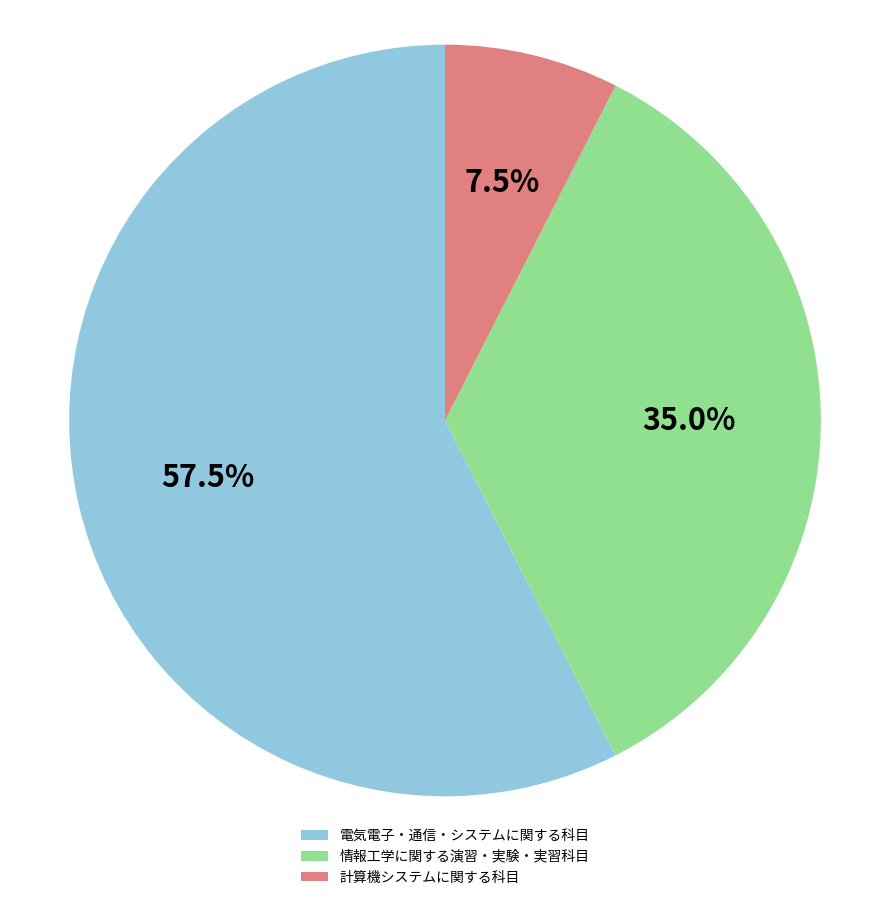

What is the ratio of the value at 電気電子・通信・システムに関する科目 to the value at 情報工学に関する演習・実験・実習科目?

1.6